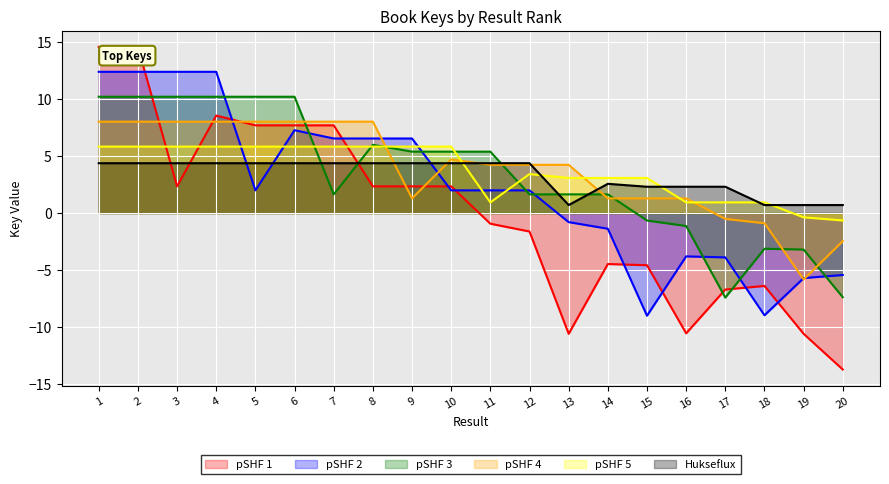

Does the chart display data point markers on the line(s)?

No